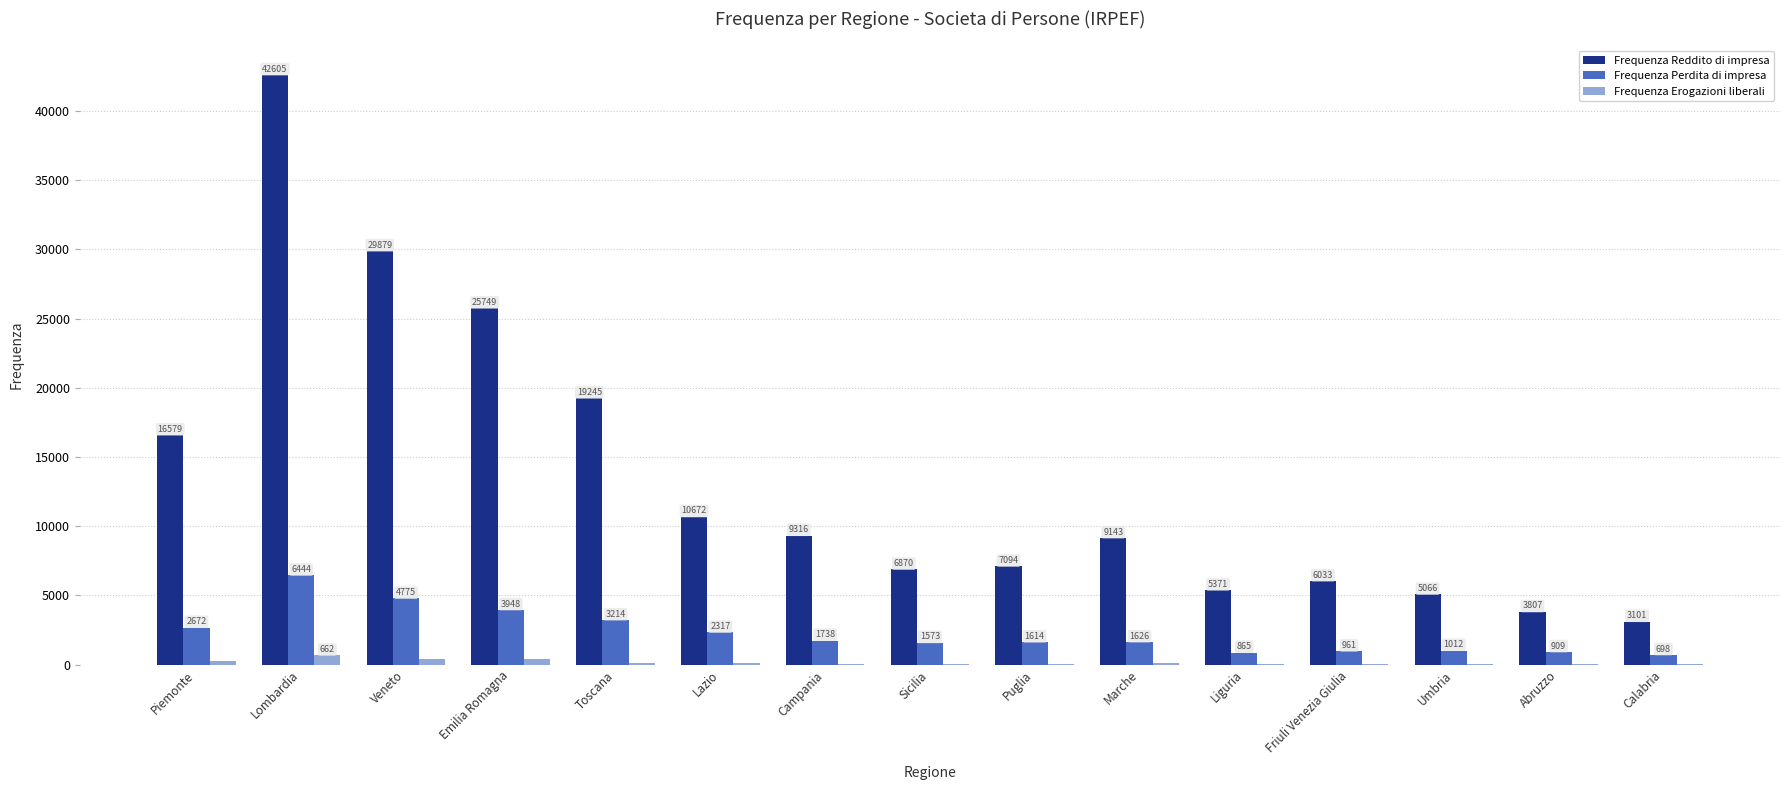

Are the bars horizontal?

No